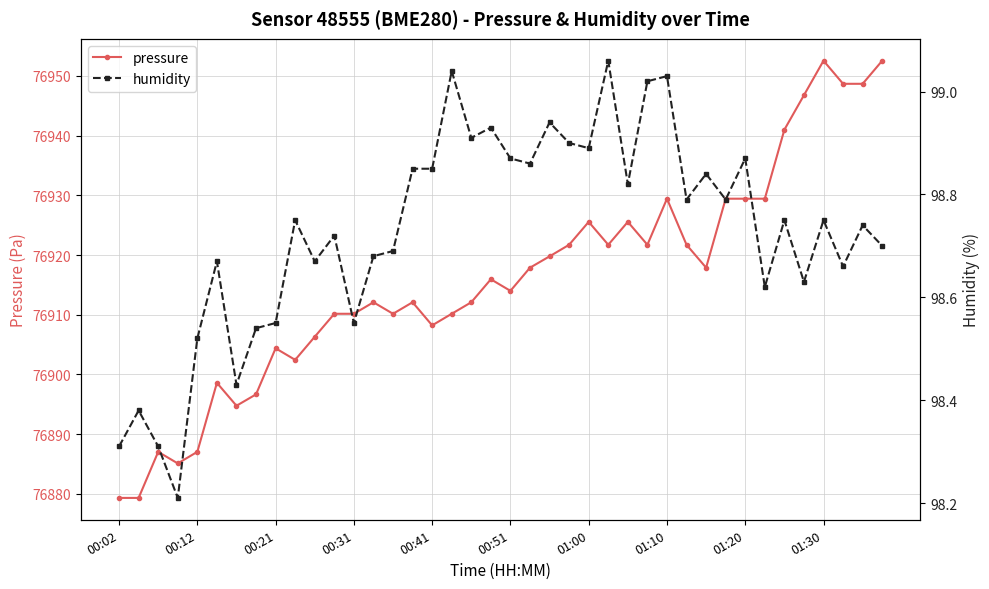

What is the maximum value for pressure?

76952.6